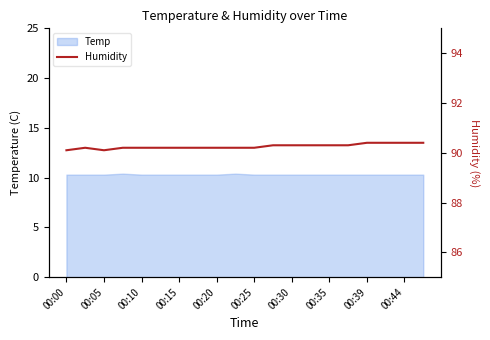

What is the difference between the maximum and minimum values?

0.3